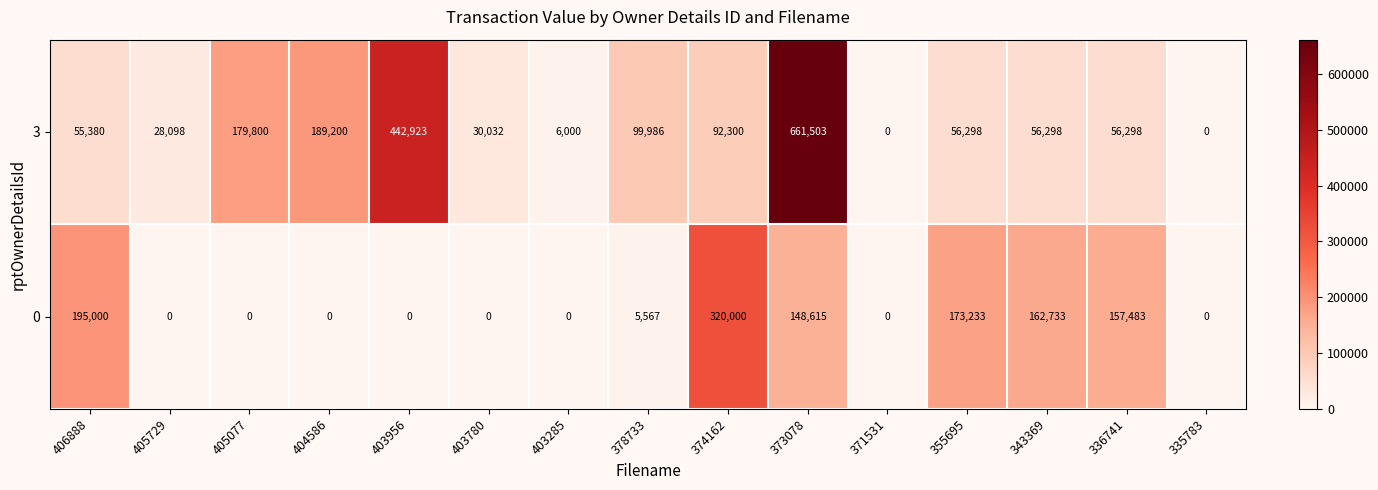

Count the number of data series in this chart.

2